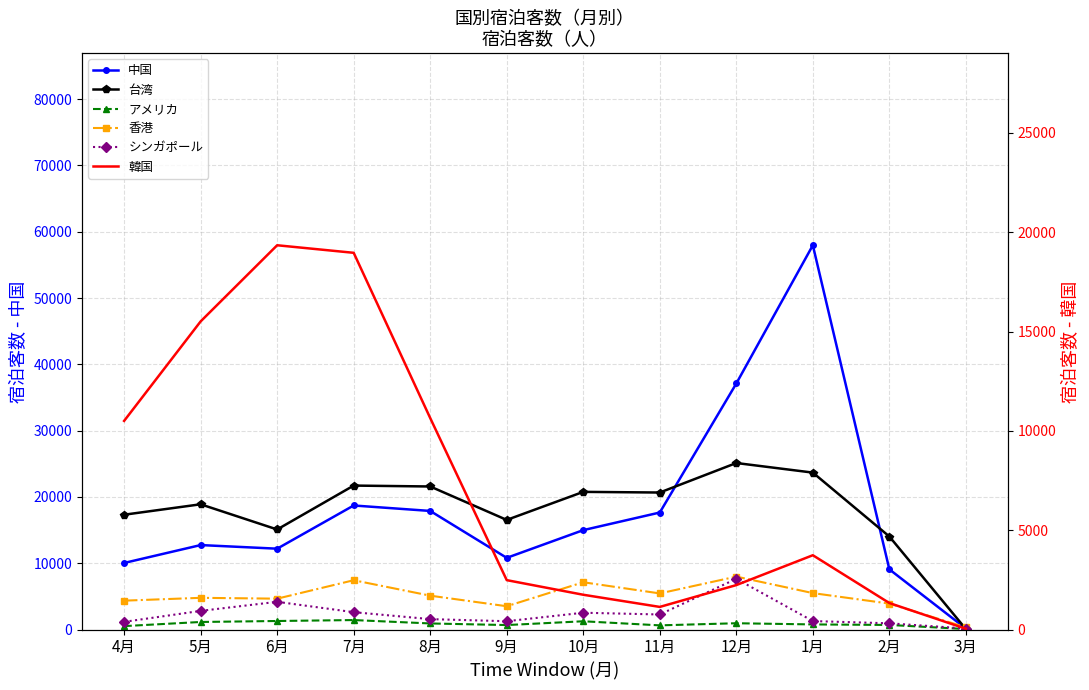

True or false: 中国 and 韓国 intersect in this chart.

True